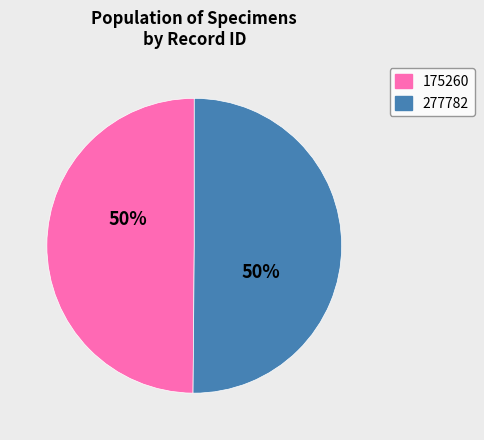

Is it true that 277782 is 37% of the pie?

False